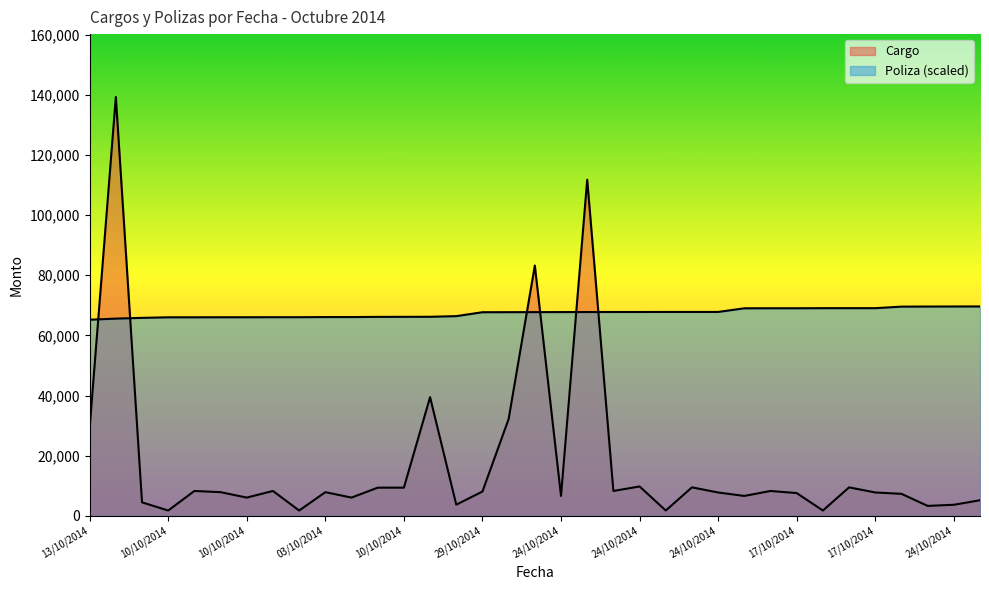

At how many categories does at least one series exceed 19413?

35